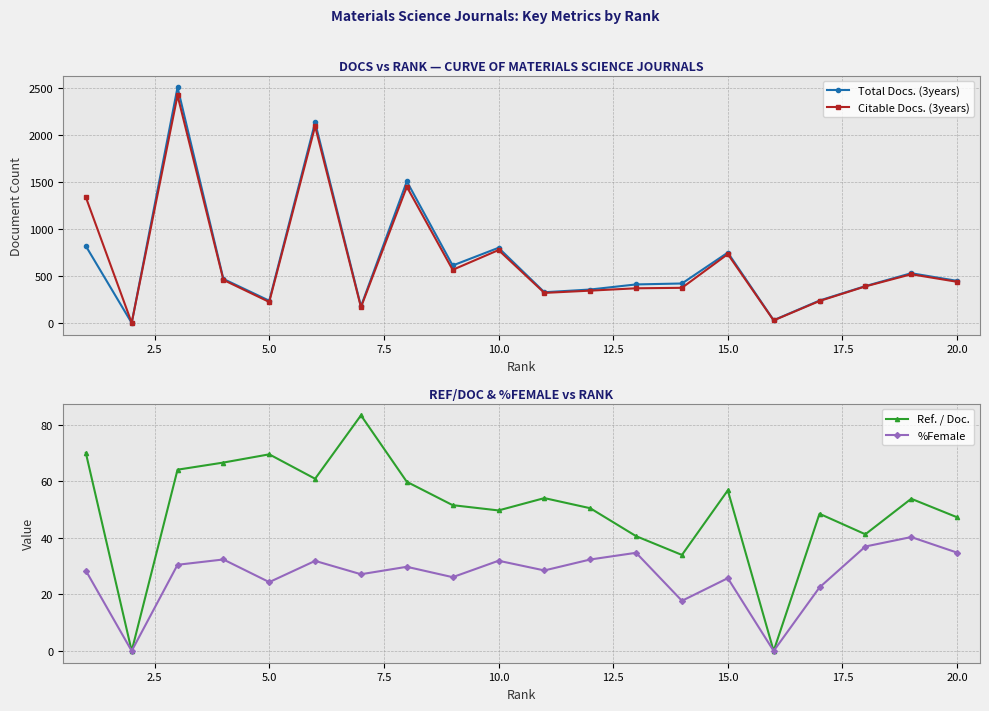

List the series in order of their peak value, highest first.

Total Docs. (3years), Citable Docs. (3years), Ref. / Doc., %Female